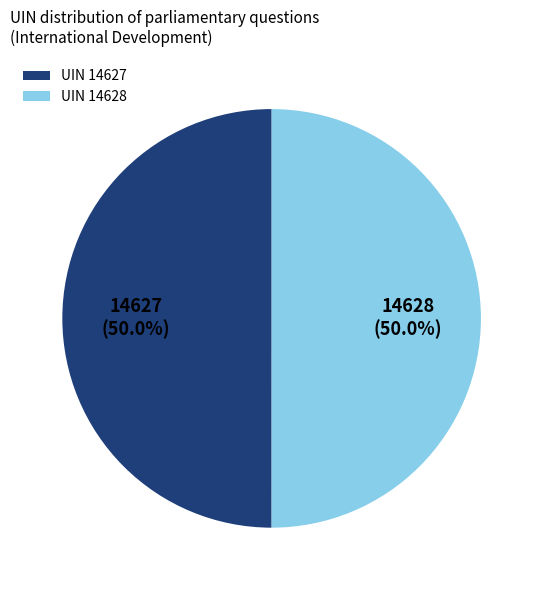

Approximately how many times larger is the value at UIN 14628 compared to UIN 14627?

1.0